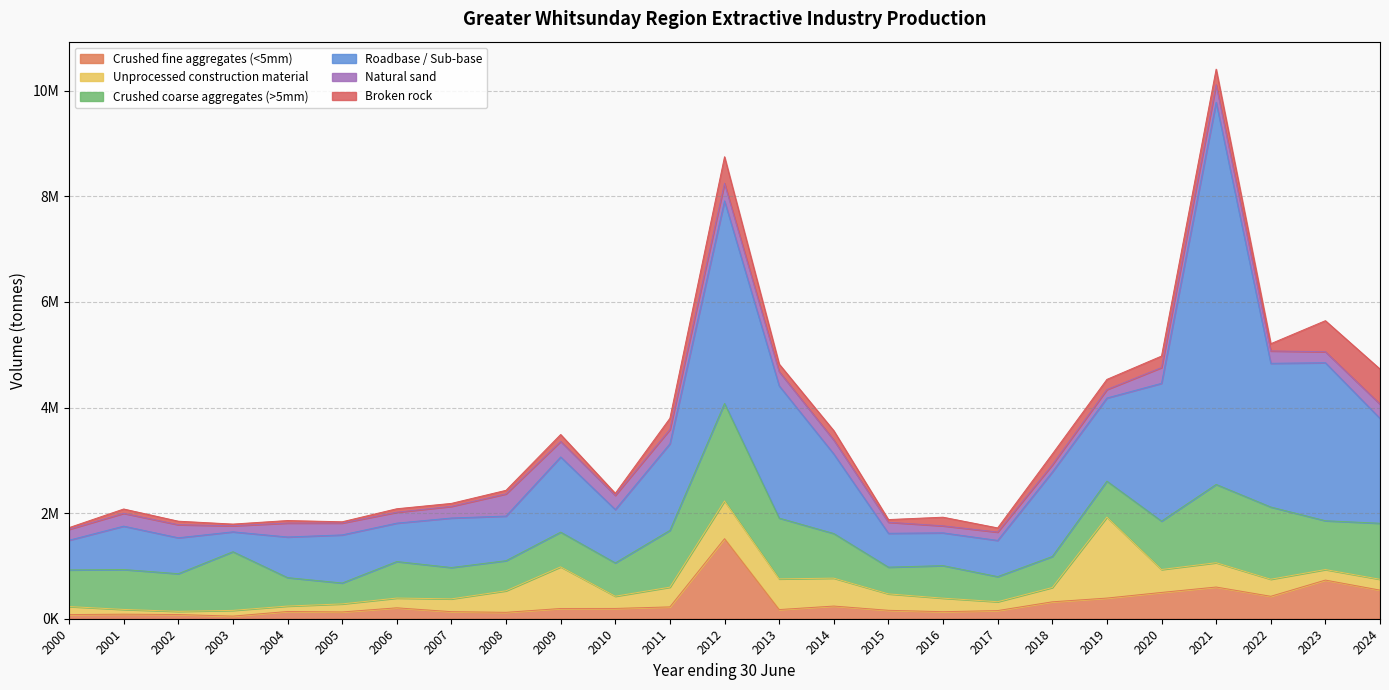

What is the value of the Roadbase / Sub-base point at the 24th from the left?

2991943